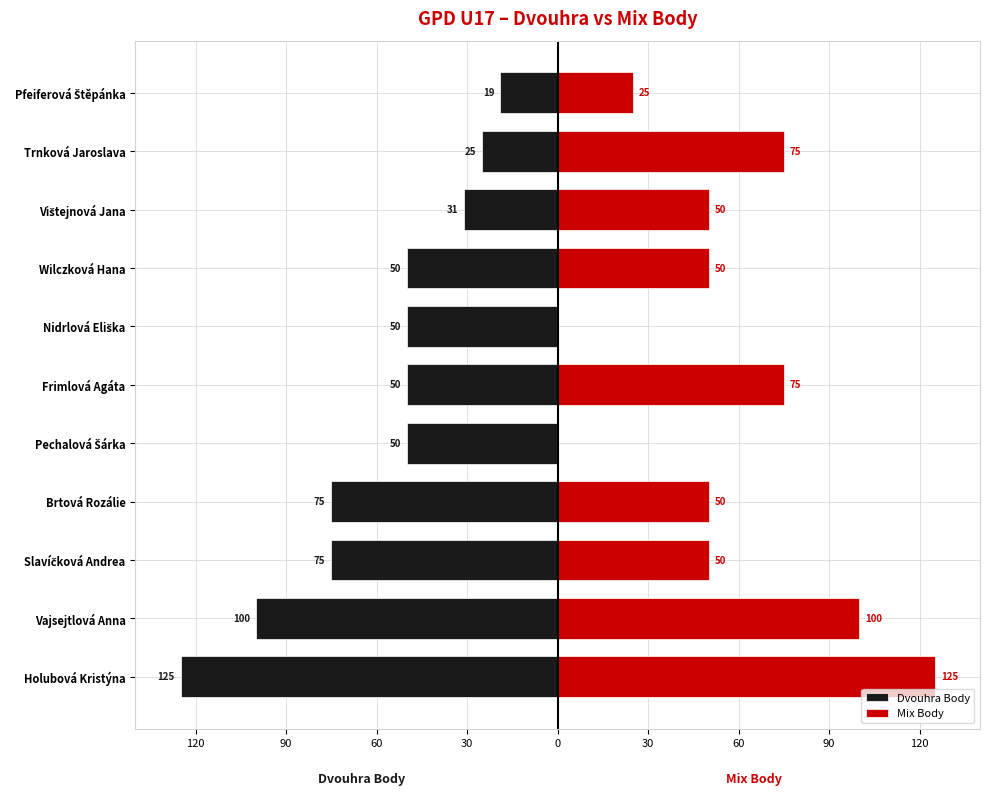

What are all the series names shown in the legend?

Dvouhra Body, Mix Body